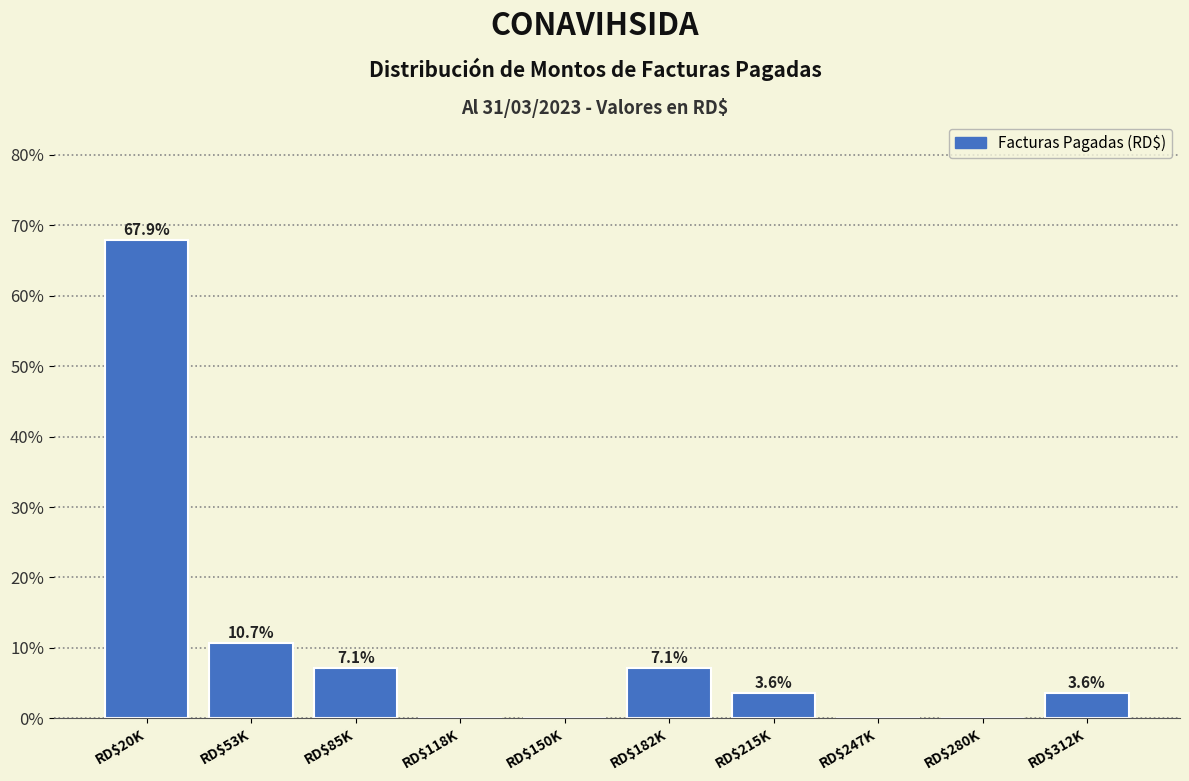

True or false: the data shows 10.7 at RD$53K.

True